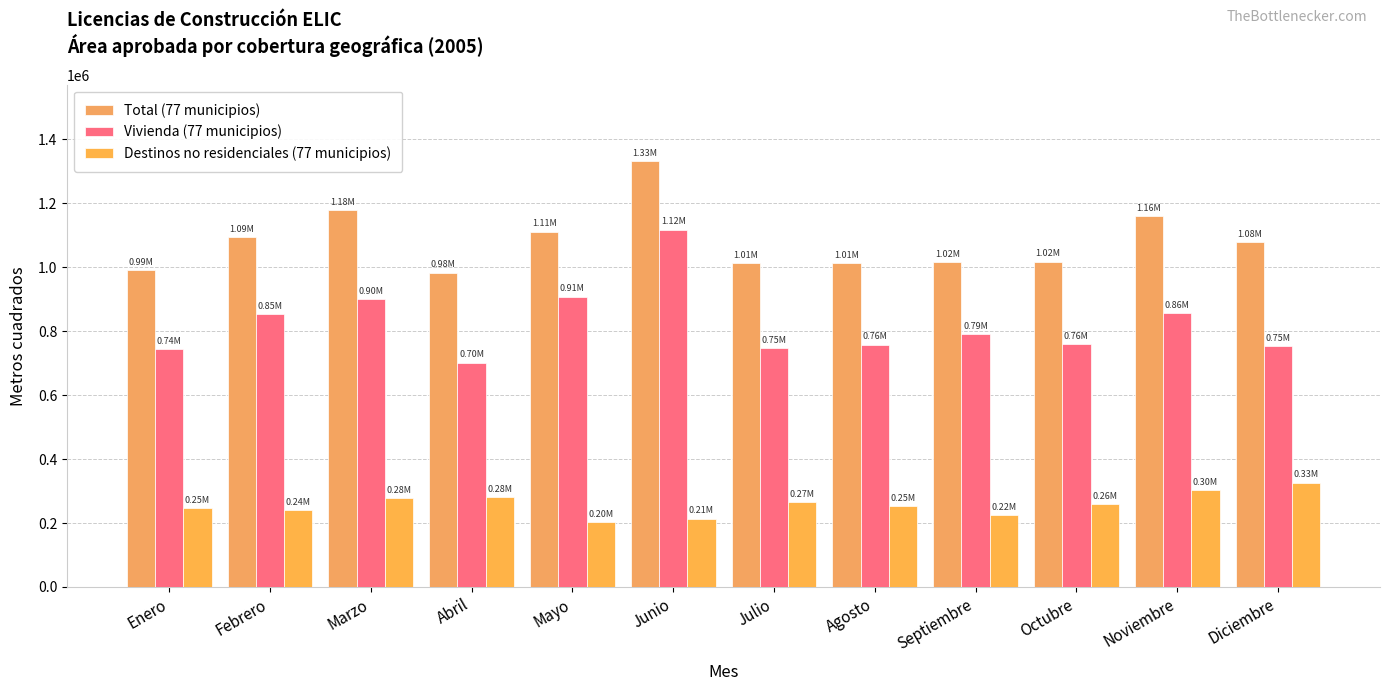

Reading left to right, extract all data points from this chart.

Total (77 municipios): 990141	1094253	1178351	983506	1111891	1331436	1013100	1012306	1015581	1017735	1159657	1079507
Vivienda (77 municipios): 744461	854551	901099	701593	908455	1117745	746944	758400	791829	759688	857452	753126
Destinos no residenciales (77 municipios): 245680	239702	277252	281913	203436	213691	266156	253906	223752	258047	302205	326381